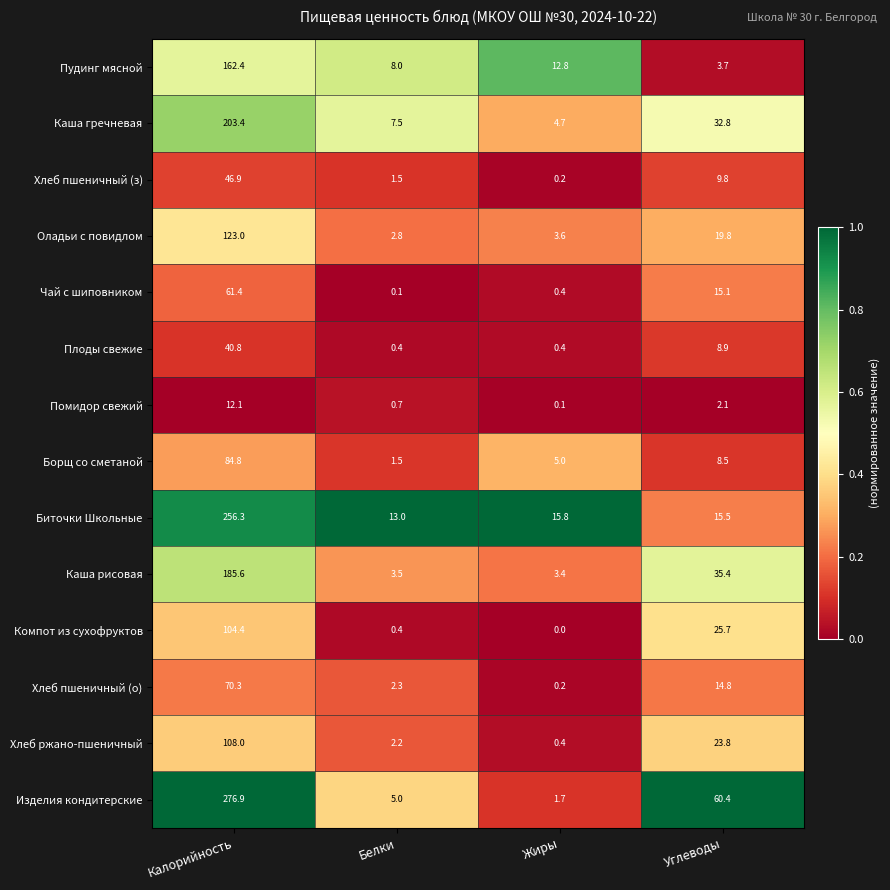

Which series changed the most between Калорийность and Углеводы?

Биточки Школьные